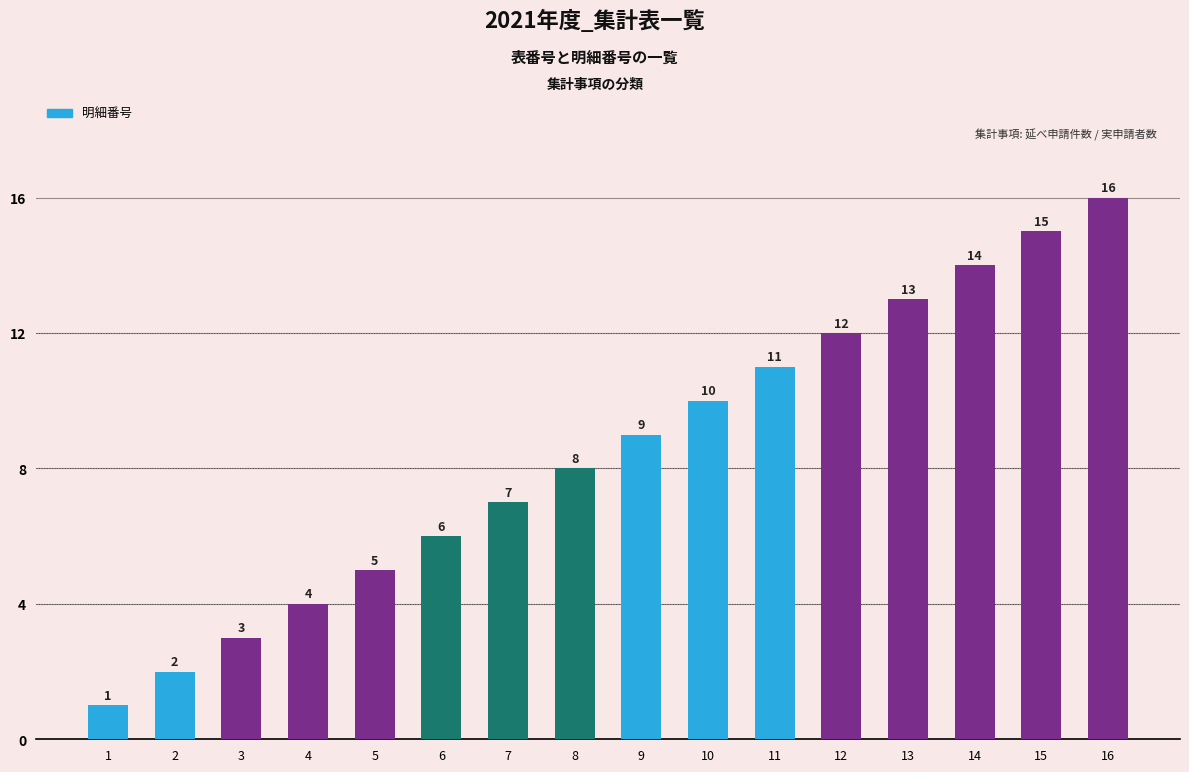

Which has a higher value, 2 or 9?

9